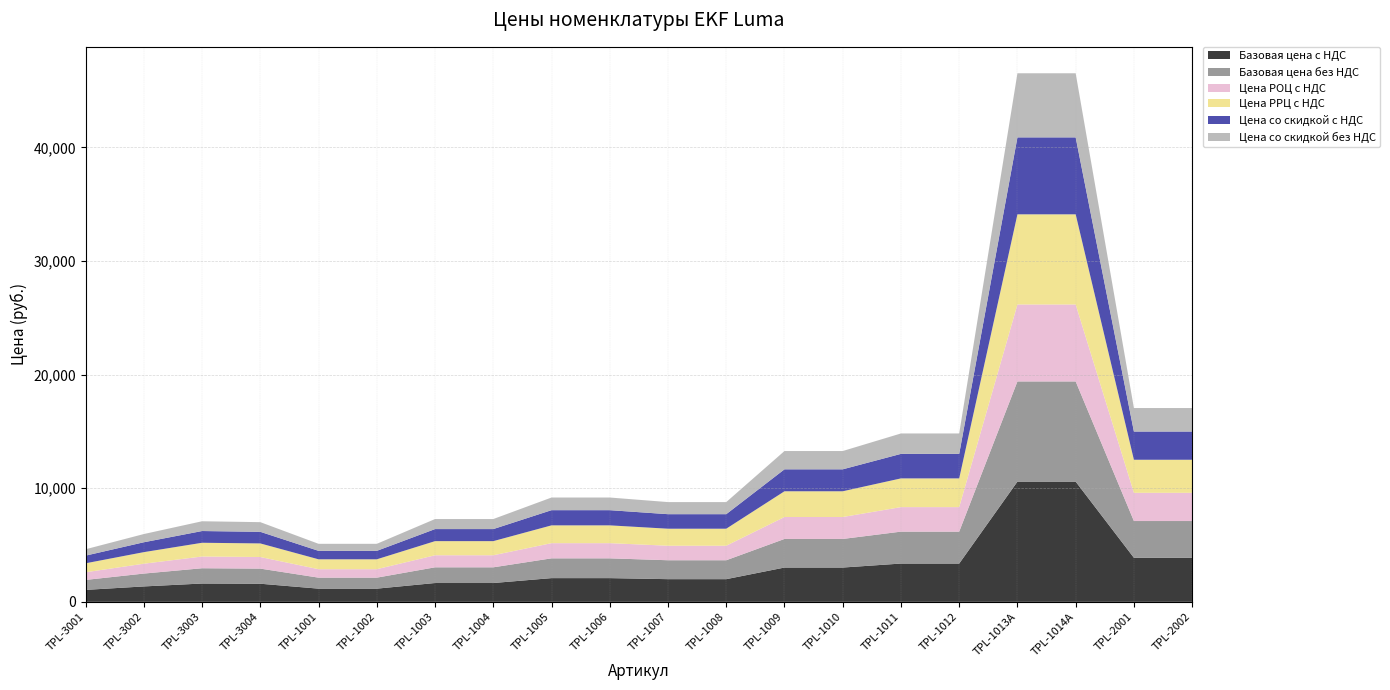

Reading left to right, list all the values displayed in this chart.

Базовая цена с НДС: TPL-3001=1053.1	TPL-3002=1357.8	TPL-3003=1613.6	TPL-3004=1595.6	TPL-1001=1162.0	TPL-1002=1162.0	TPL-1003=1658.0	TPL-1004=1658.0	TPL-1005=2088.9	TPL-1006=2088.9	TPL-1007=1997.5	TPL-1008=1997.5	TPL-1009=3019.8	TPL-1010=3019.8	TPL-1011=3371.5	TPL-1012=3371.5	TPL-1013A=10583.2	TPL-1014A=10583.2	TPL-2001=3880.6	TPL-2002=3880.6
Базовая цена без НДС: TPL-3001=877.6	TPL-3002=1131.5	TPL-3003=1344.7	TPL-3004=1329.6	TPL-1001=968.3	TPL-1002=968.3	TPL-1003=1381.7	TPL-1004=1381.7	TPL-1005=1740.7	TPL-1006=1740.7	TPL-1007=1664.6	TPL-1008=1664.6	TPL-1009=2516.5	TPL-1010=2516.5	TPL-1011=2809.6	TPL-1012=2809.6	TPL-1013A=8819.3	TPL-1014A=8819.3	TPL-2001=3233.8	TPL-2002=3233.8
Цена РОЦ с НДС: TPL-3001=674.0	TPL-3002=869.0	TPL-3003=1032.7	TPL-3004=1021.2	TPL-1001=743.6	TPL-1002=743.6	TPL-1003=1061.2	TPL-1004=1061.2	TPL-1005=1336.9	TPL-1006=1336.9	TPL-1007=1278.4	TPL-1008=1278.4	TPL-1009=1932.7	TPL-1010=1932.7	TPL-1011=2157.7	TPL-1012=2157.7	TPL-1013A=6773.2	TPL-1014A=6773.2	TPL-2001=2483.6	TPL-2002=2483.6
Цена РРЦ с НДС: TPL-3001=789.8	TPL-3002=1018.3	TPL-3003=1210.2	TPL-3004=1196.7	TPL-1001=871.5	TPL-1002=871.5	TPL-1003=1243.5	TPL-1004=1243.5	TPL-1005=1566.7	TPL-1006=1566.7	TPL-1007=1498.1	TPL-1008=1498.1	TPL-1009=2264.8	TPL-1010=2264.8	TPL-1011=2528.6	TPL-1012=2528.6	TPL-1013A=7937.4	TPL-1014A=7937.4	TPL-2001=2910.4	TPL-2002=2910.4
Цена со скидкой с НДС: TPL-3001=674.0	TPL-3002=869.0	TPL-3003=1032.7	TPL-3004=1021.2	TPL-1001=743.6	TPL-1002=743.6	TPL-1003=1061.2	TPL-1004=1061.2	TPL-1005=1336.9	TPL-1006=1336.9	TPL-1007=1278.4	TPL-1008=1278.4	TPL-1009=1932.7	TPL-1010=1932.7	TPL-1011=2157.7	TPL-1012=2157.7	TPL-1013A=6773.2	TPL-1014A=6773.2	TPL-2001=2483.6	TPL-2002=2483.6
Цена со скидкой без НДС: TPL-3001=561.7	TPL-3002=724.2	TPL-3003=860.6	TPL-3004=851.0	TPL-1001=619.7	TPL-1002=619.7	TPL-1003=884.3	TPL-1004=884.3	TPL-1005=1114.1	TPL-1006=1114.1	TPL-1007=1065.3	TPL-1008=1065.3	TPL-1009=1610.5	TPL-1010=1610.5	TPL-1011=1798.1	TPL-1012=1798.1	TPL-1013A=5644.4	TPL-1014A=5644.4	TPL-2001=2069.6	TPL-2002=2069.6